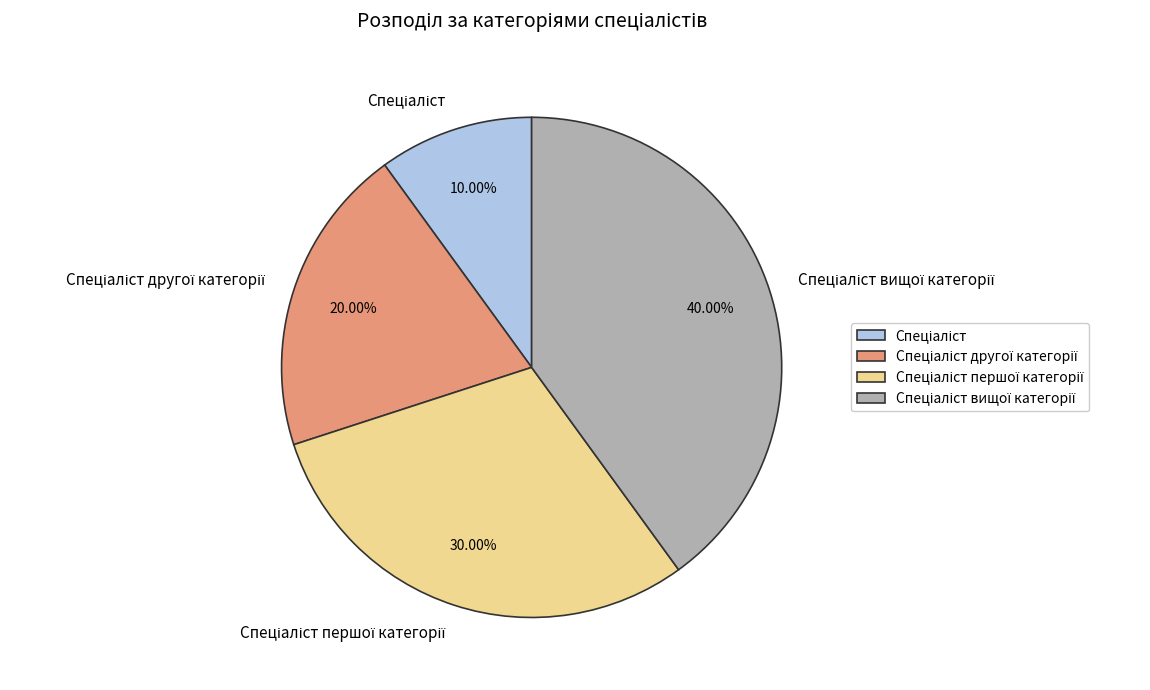

Is there any slice that represents more than half of the pie?

No